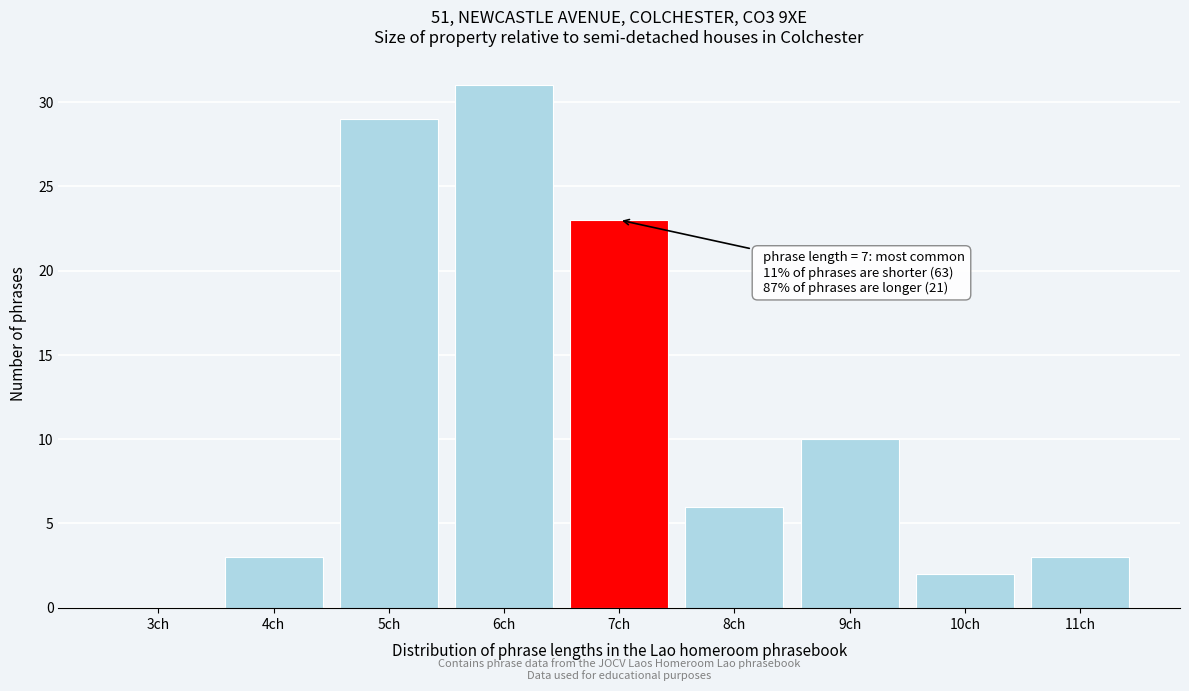

Reading left to right, list all the values displayed in this chart.

3ch=0	4ch=3	5ch=29	6ch=31	7ch=23	8ch=6	9ch=10	10ch=2	11ch=3